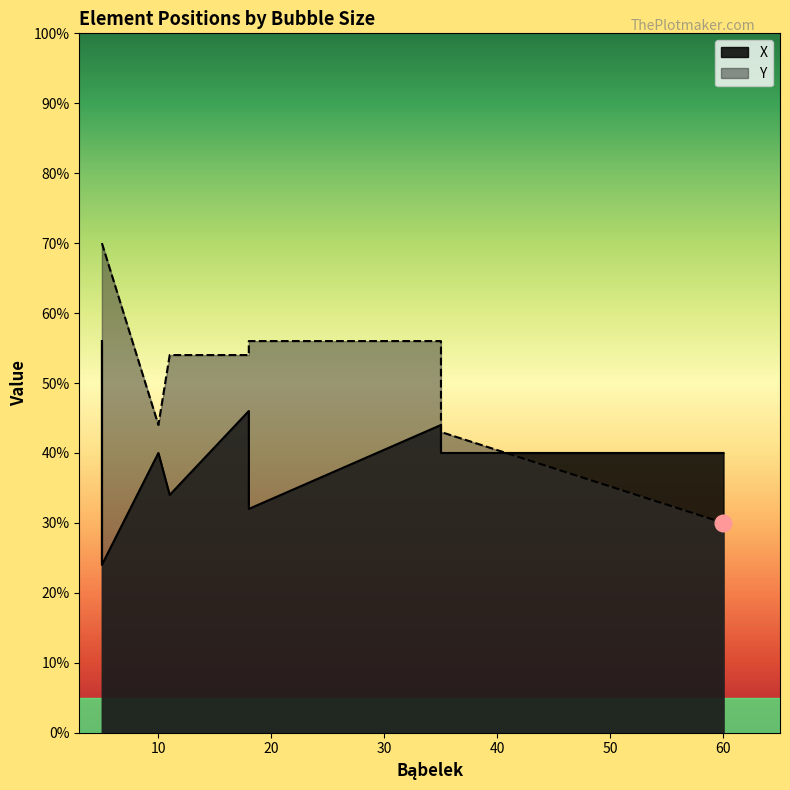

Between 18 and 35, which series saw the biggest shift?

Y